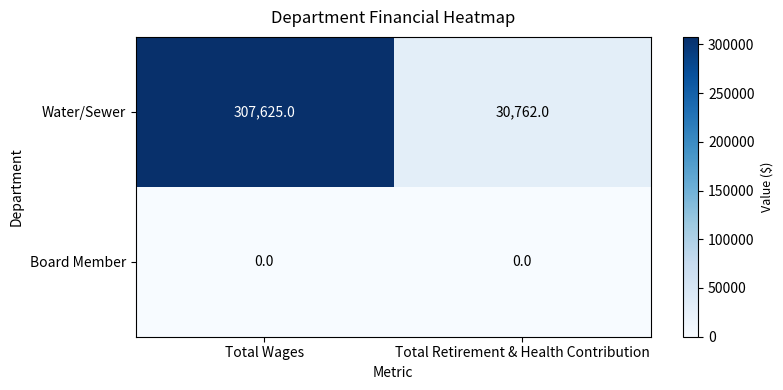

At which category is the sum across all series the highest?

Total Wages